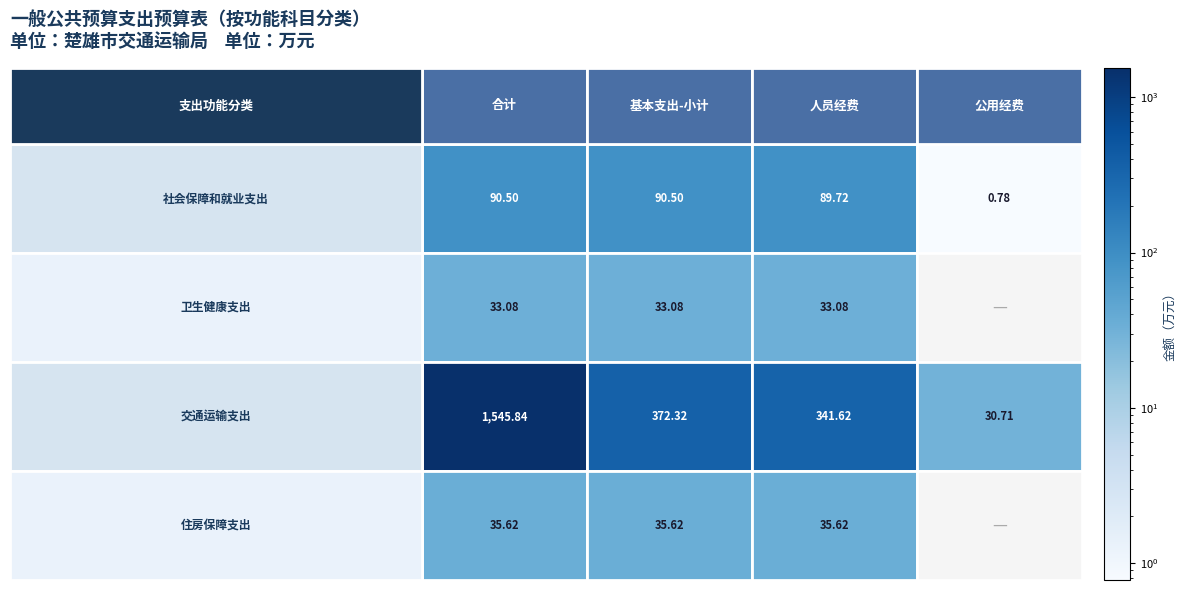

How many values in the 交通运输支出 series are below 372?

2